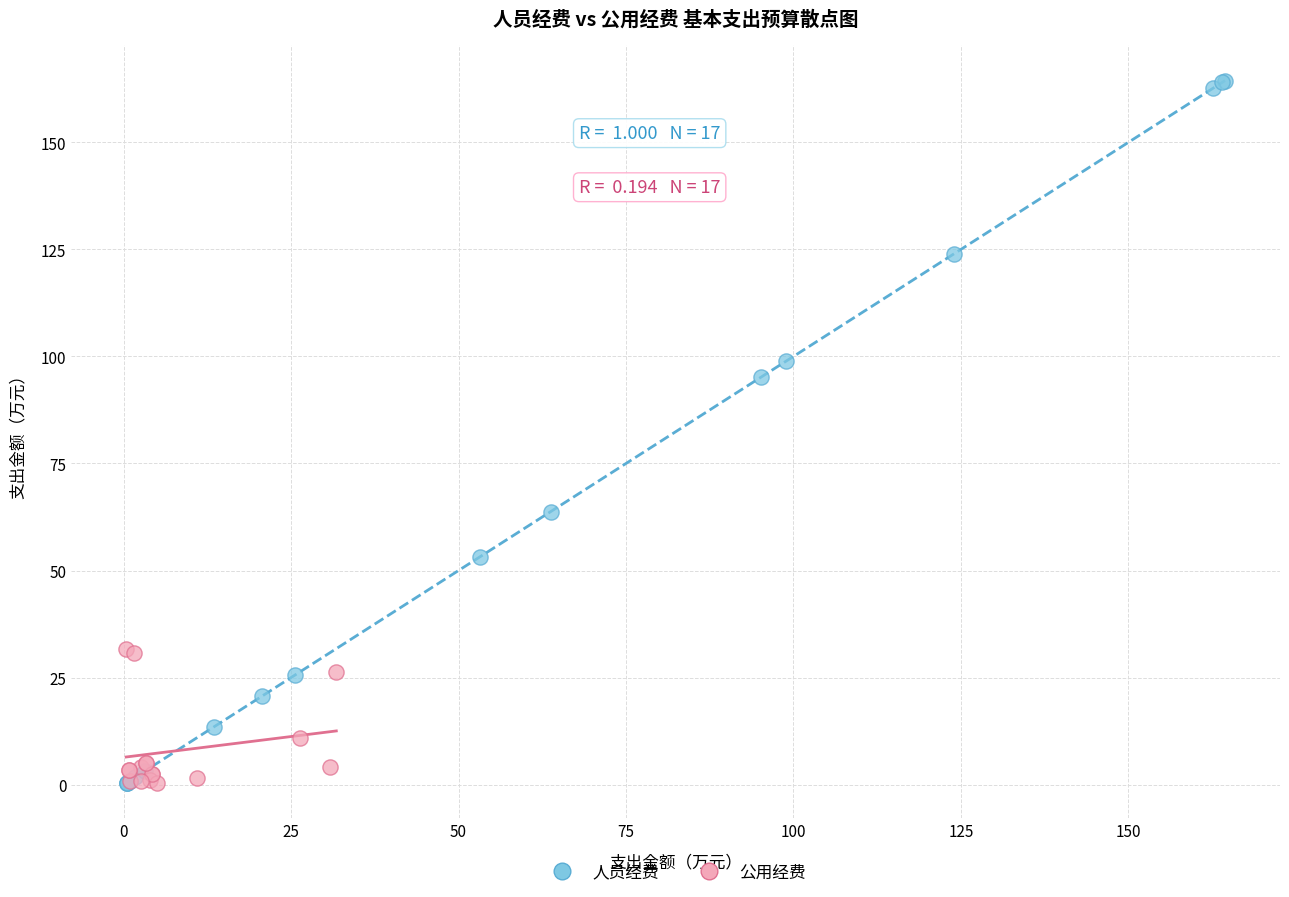

Which series contains the highest Y value?

人员经费